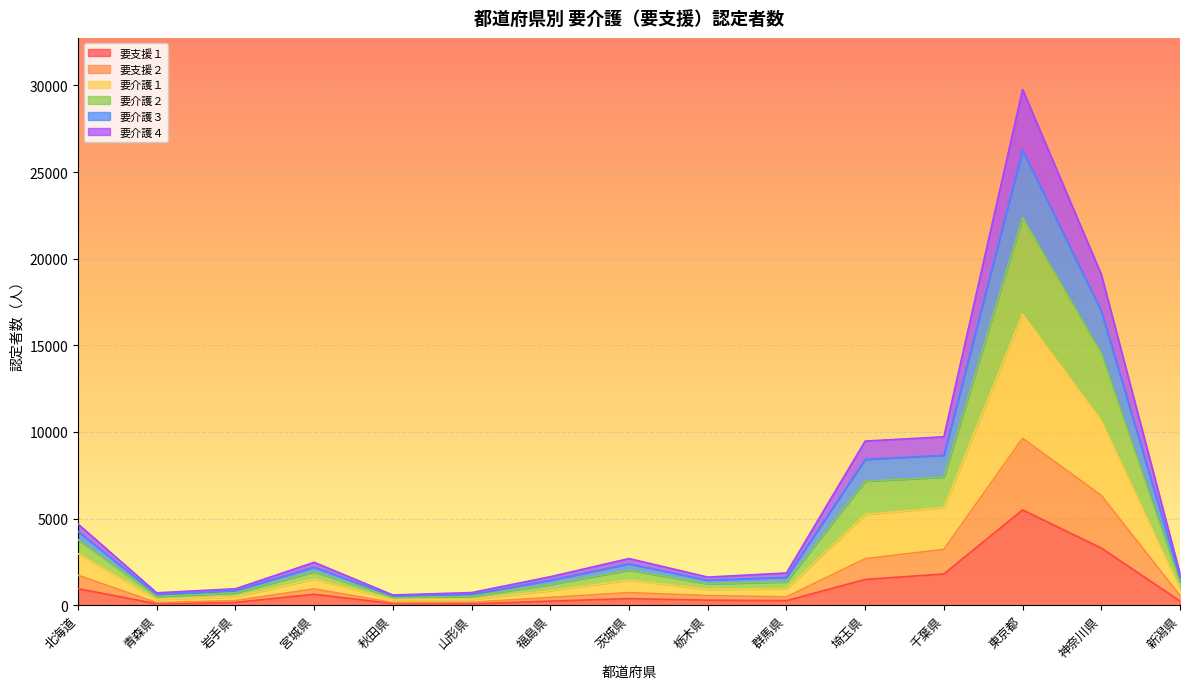

Is it true that 要支援１ equals 175 at 栃木県?

False